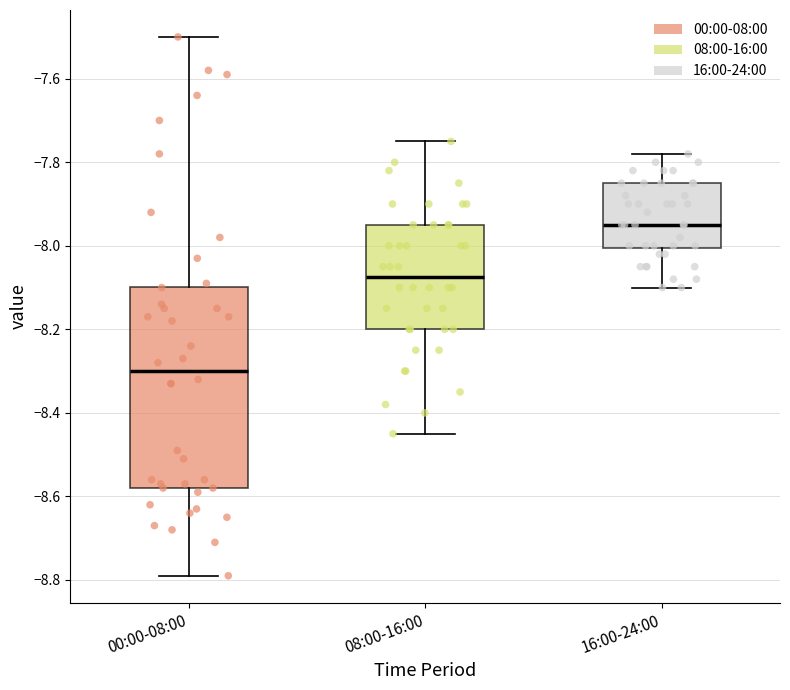

Where is the upper edge of the box for 16:00-24:00 on the y-axis? The values are not printed on the chart, so give them approximately, as read against the axis.

-7.84